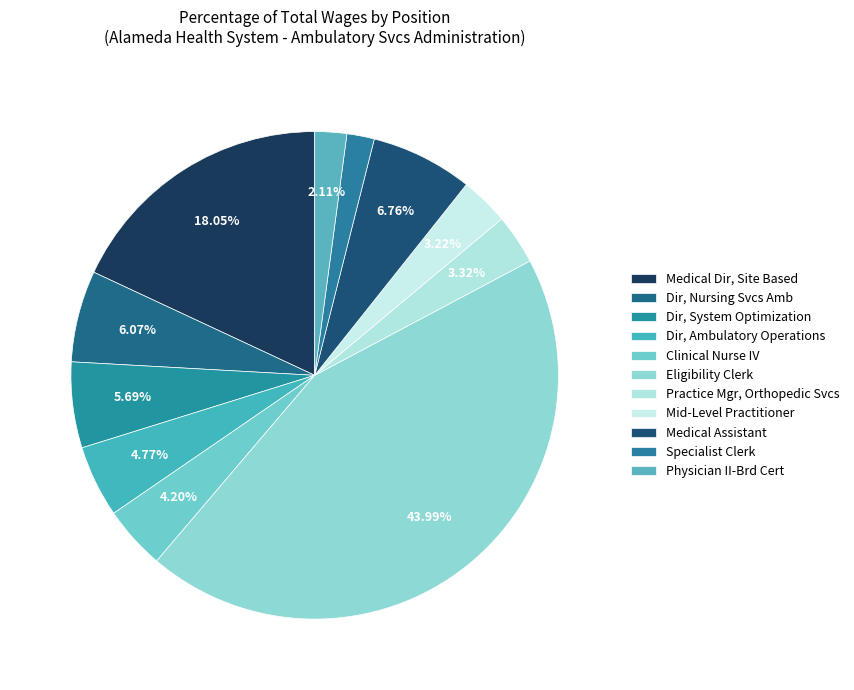

What percentage is the Mid-Level Practitioner slice, to the nearest percent?

3%